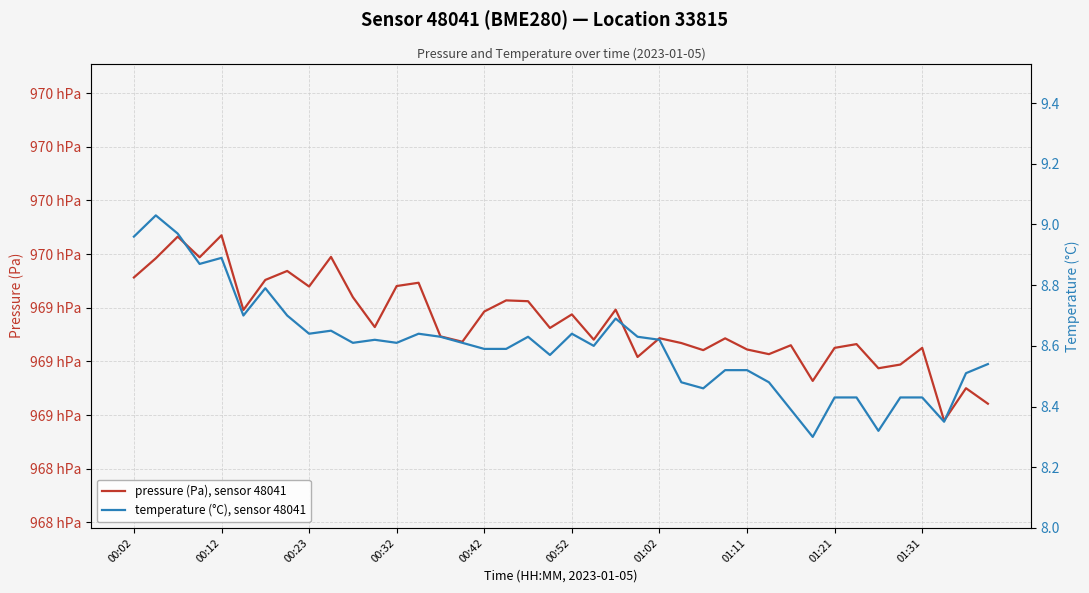

True or false: pressure (Pa), sensor 48041 and temperature (°C), sensor 48041 intersect in this chart.

False